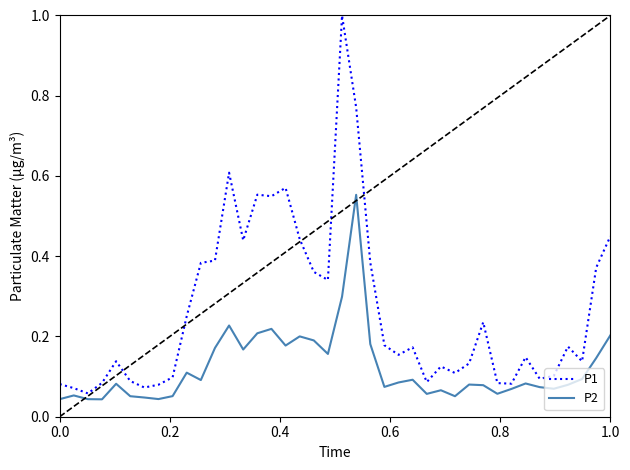

Which series has the largest range (max minus min)?

P1